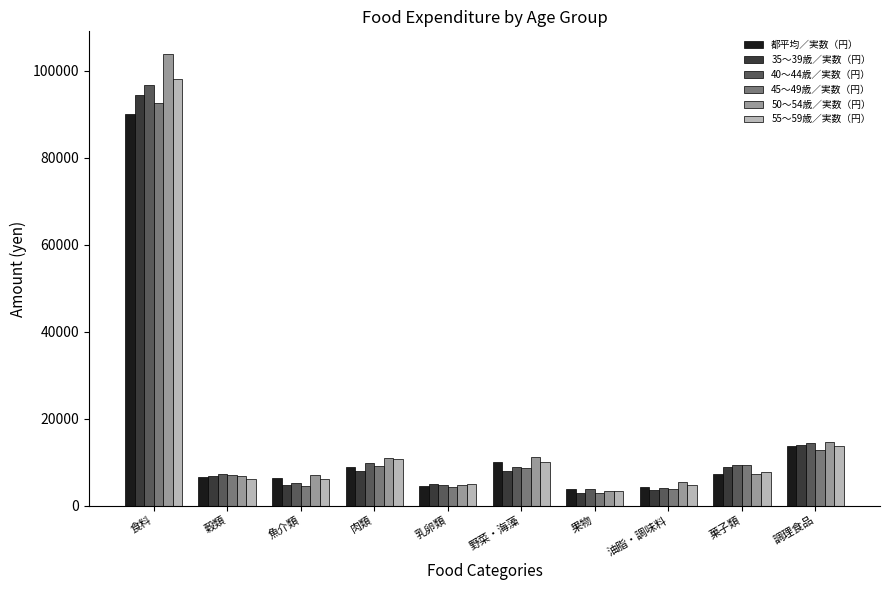

The value of 都平均／実数（円） at 菓子類 is 7263. True or false?

True